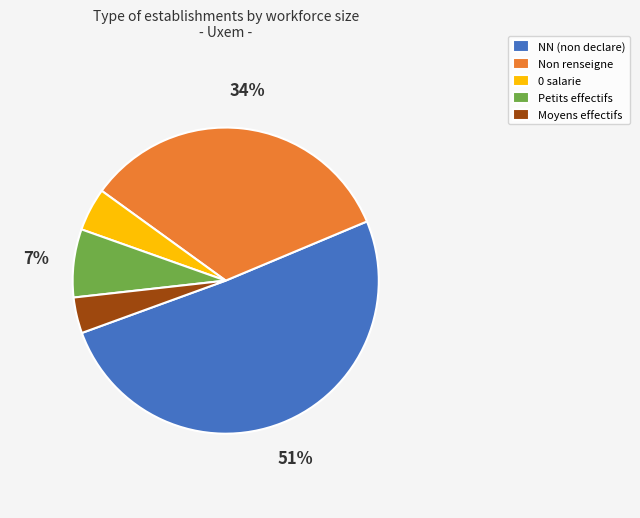

Is there any slice that represents more than half of the pie?

Yes